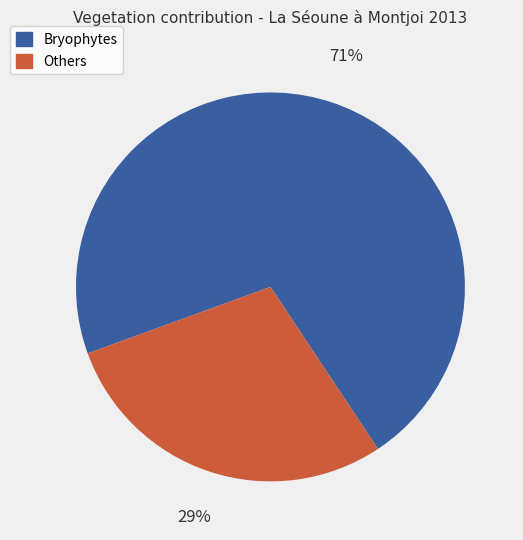

To the nearest percent, what is the average slice percentage?

50%